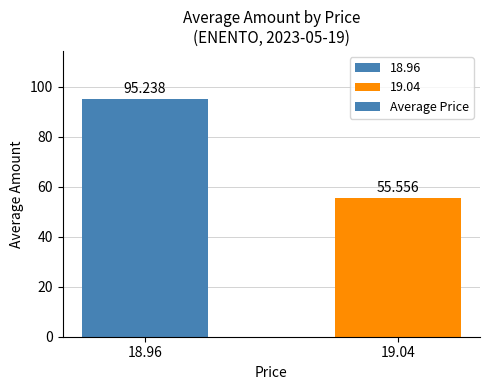

What is the sum of all values?

150.8